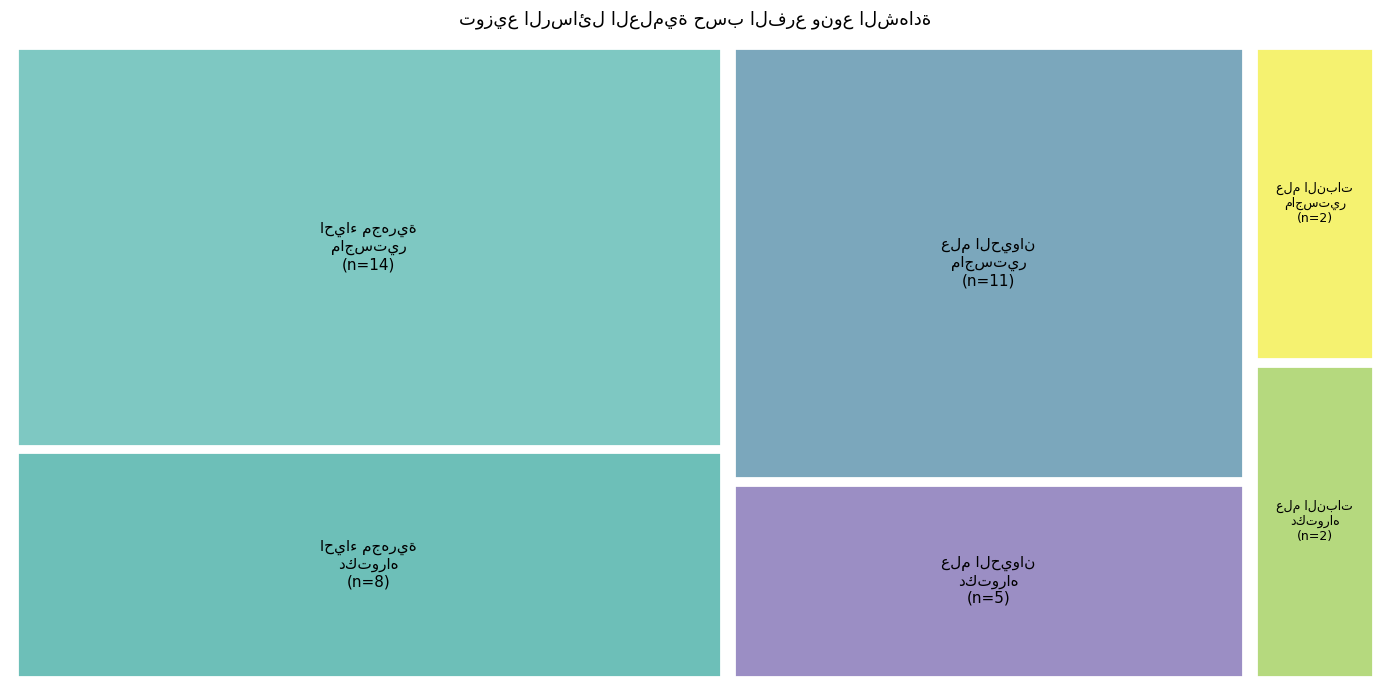

Reading right to left, what are all the values shown in this chart?

احياء مجهرية: 14	8
علم الحيوان: 11	5
علم النبات: 2	2